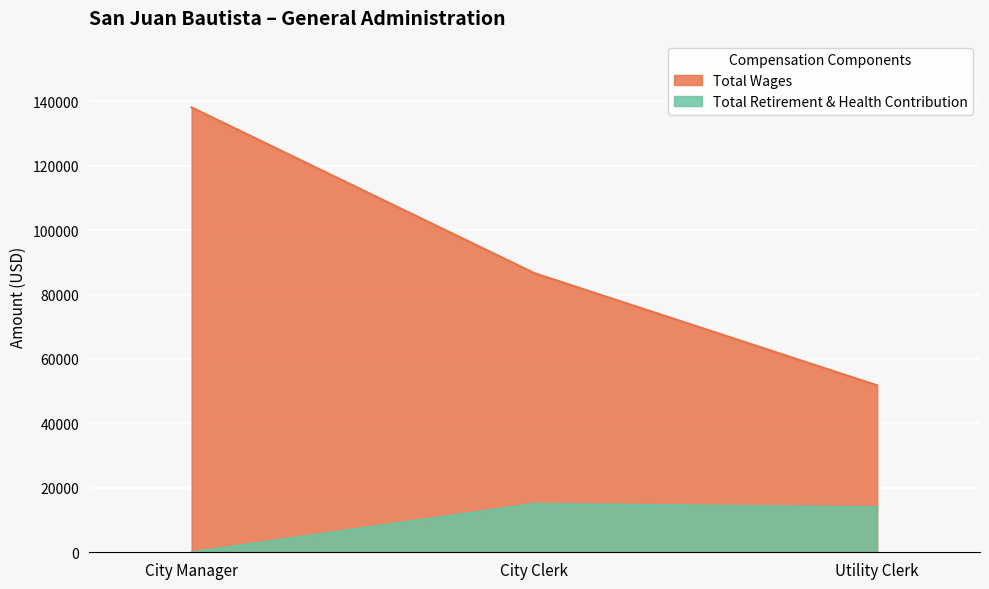

Which series has the largest total across all categories?

Total Wages